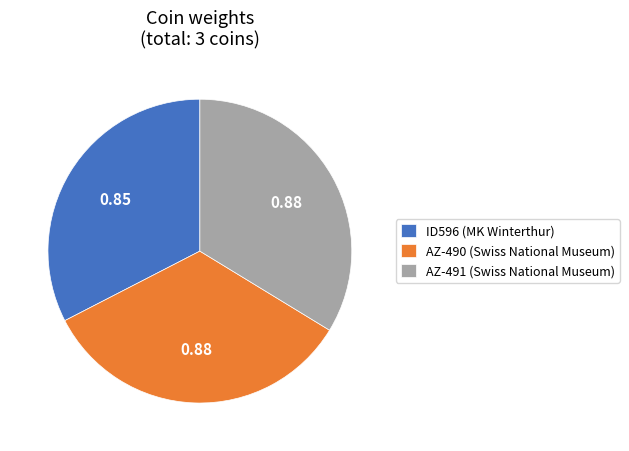

Is the sum of ID596 (MK Winterthur) and AZ-490 (Swiss National Museum) greater than half?

Yes